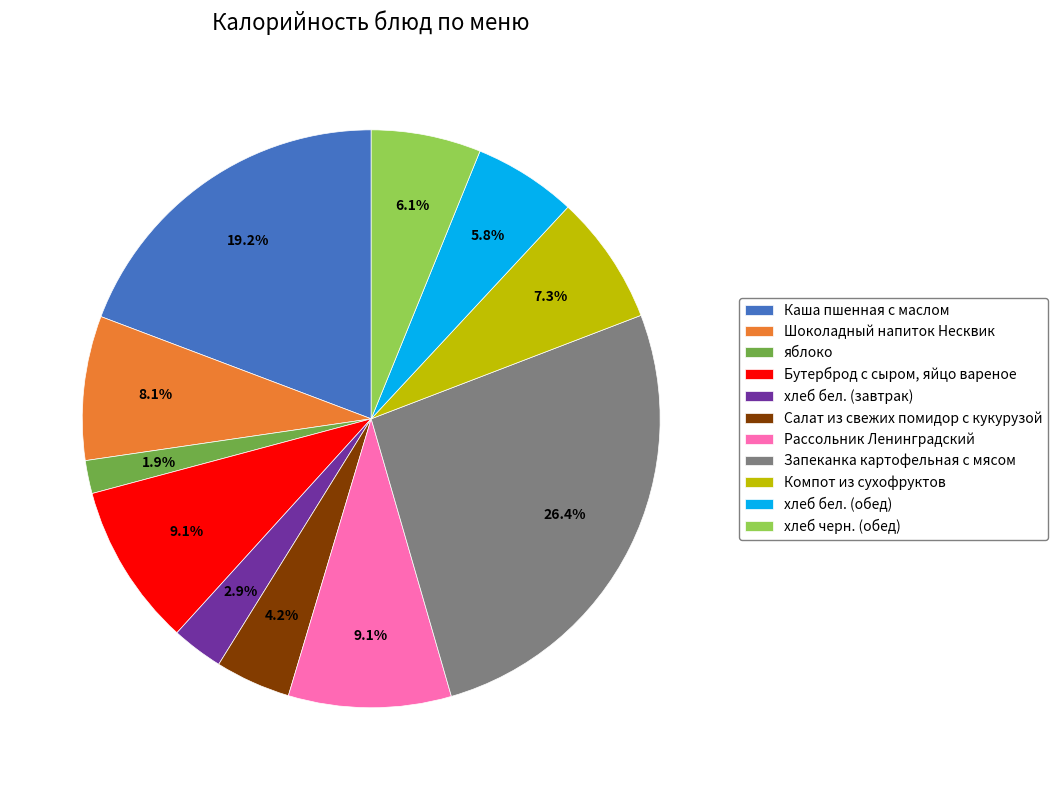

True or false: Рассольник Ленинградский accounts for 9% of the total.

True